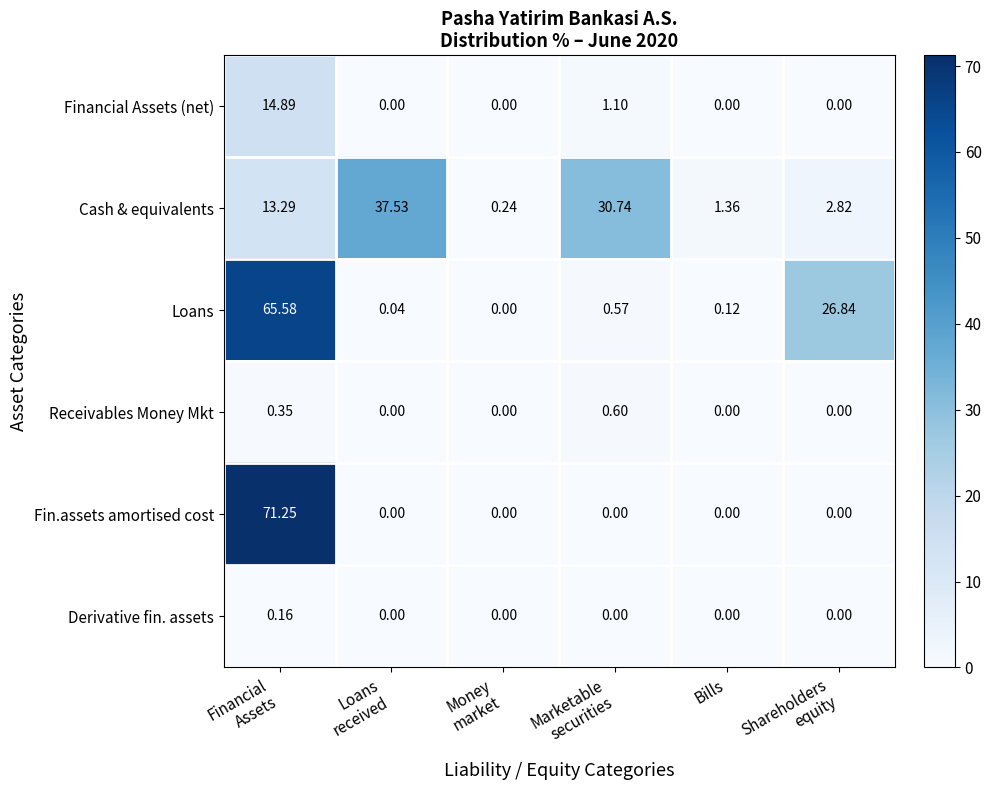

What is the spread (max minus min) of values at Loans
received?

37.5